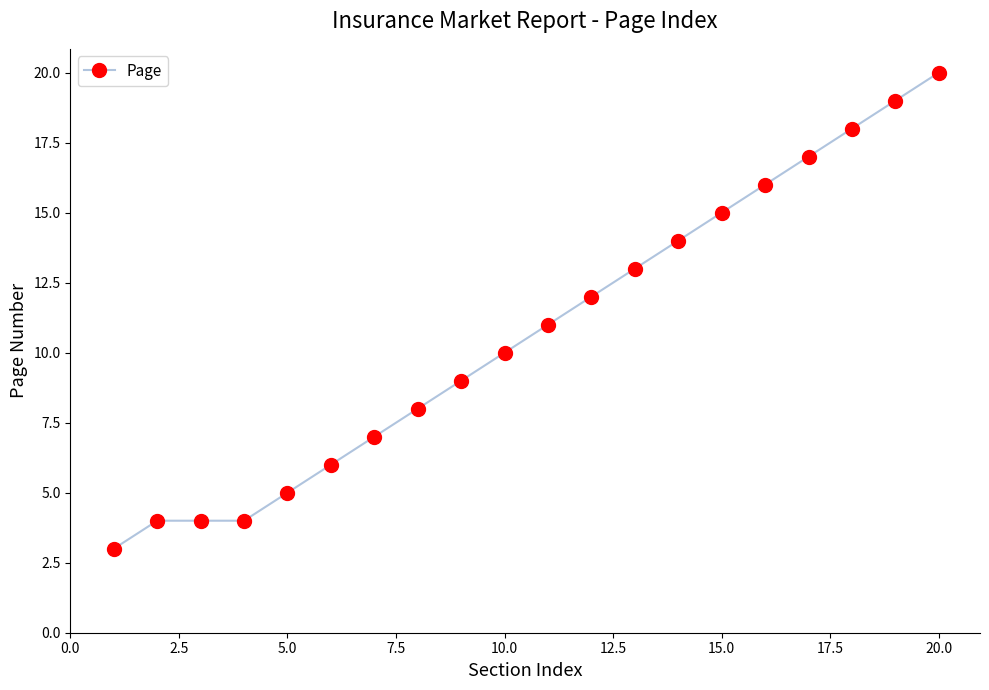

What is the value of the 20th point from the left?

20